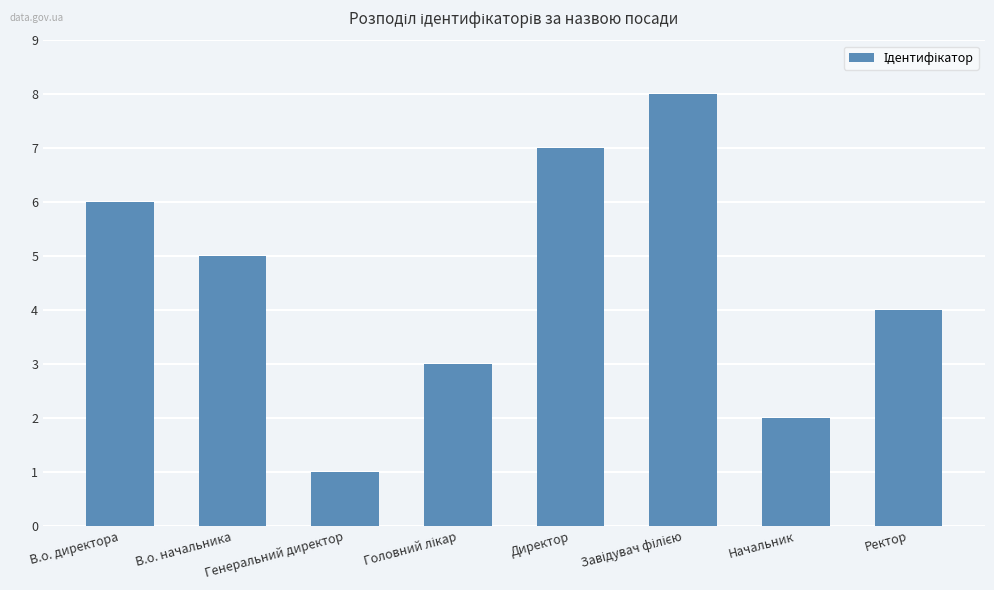

Is it true that the value at Ректор is 2?

False